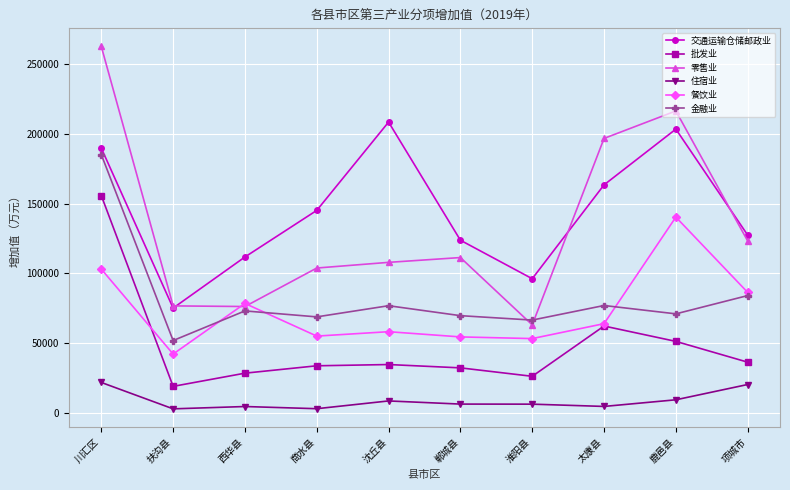

At which category does 餐饮业 reach its first local valley?

扶沟县